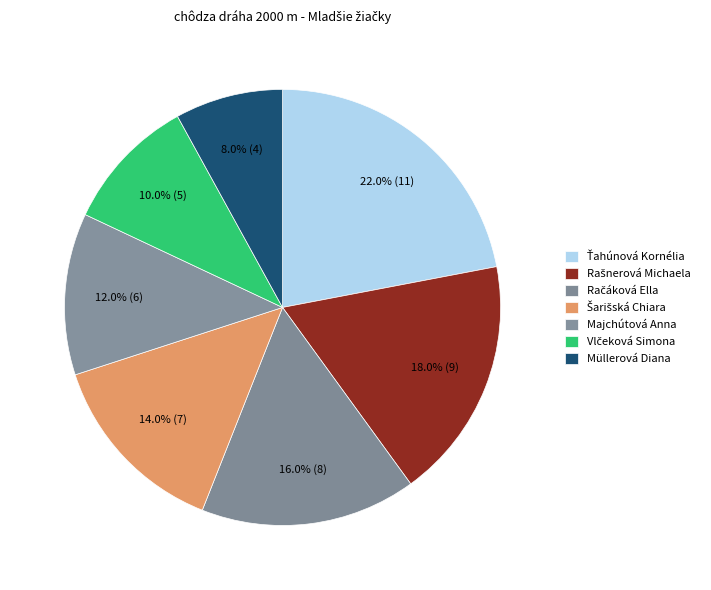

To the nearest percent, what percentage of the pie is Šarišská Chiara?

14%